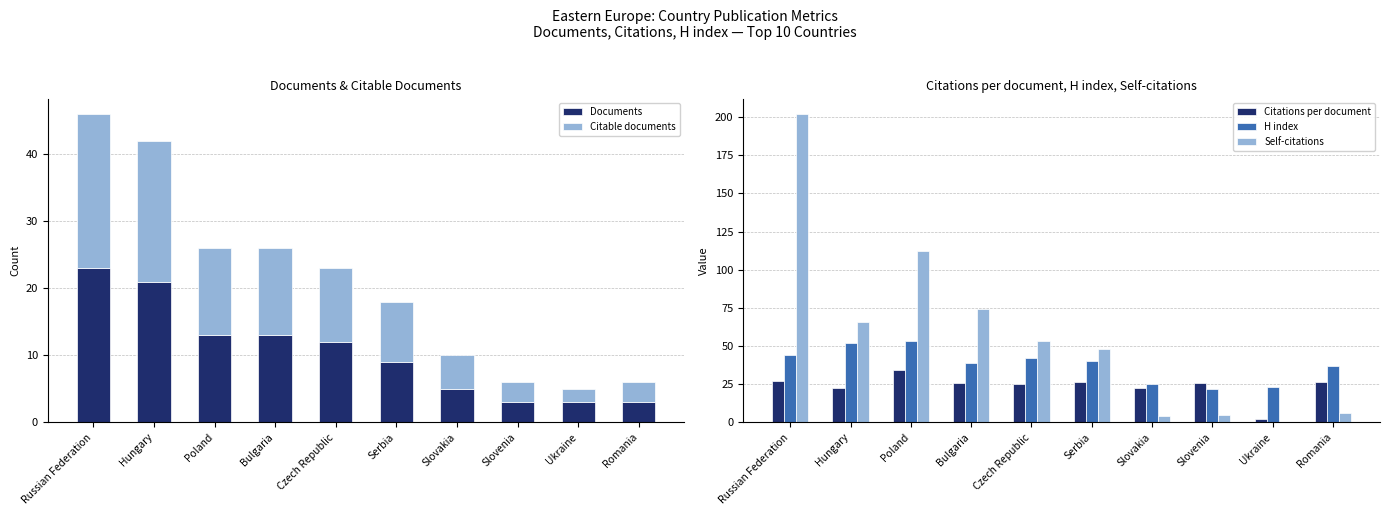

What is the value of the Self-citations bar at the 1st from the left?

202.0